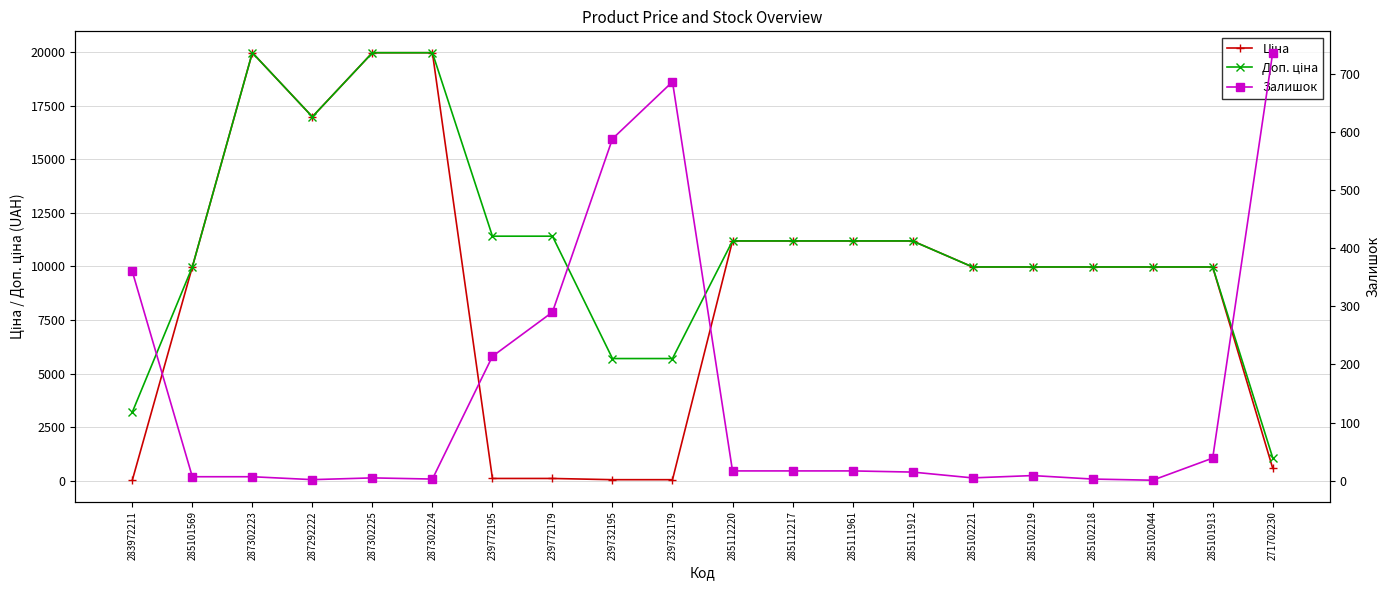

Which series has the largest total across all categories?

Доп. ціна